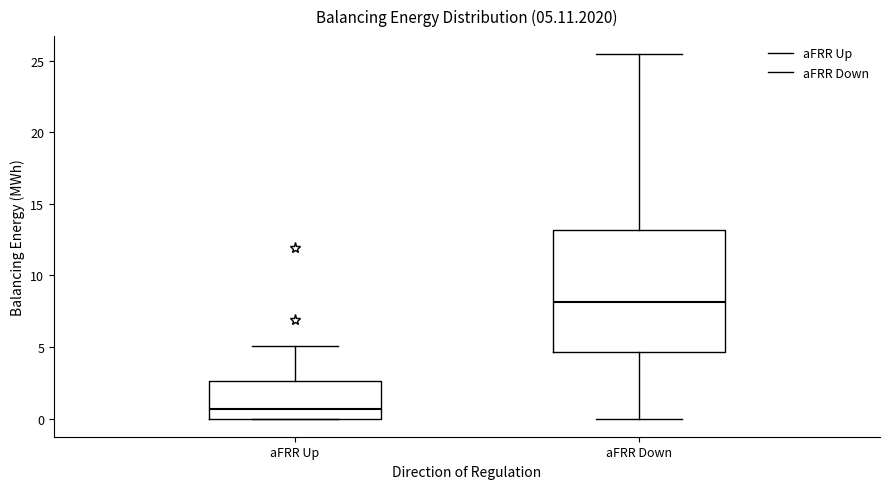

Which box is the tallest, from its lower edge to its upper edge?

aFRR Down